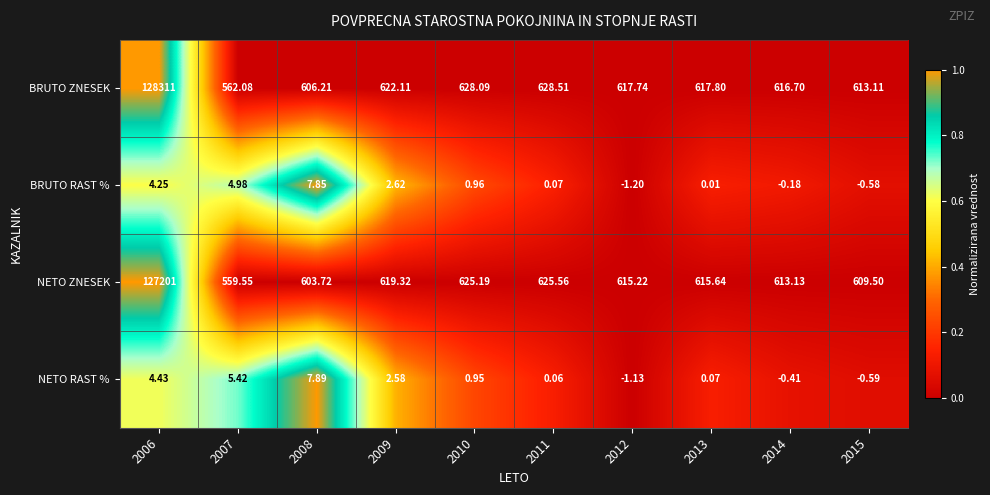

What is the total value across all series at 2015?

1221.4